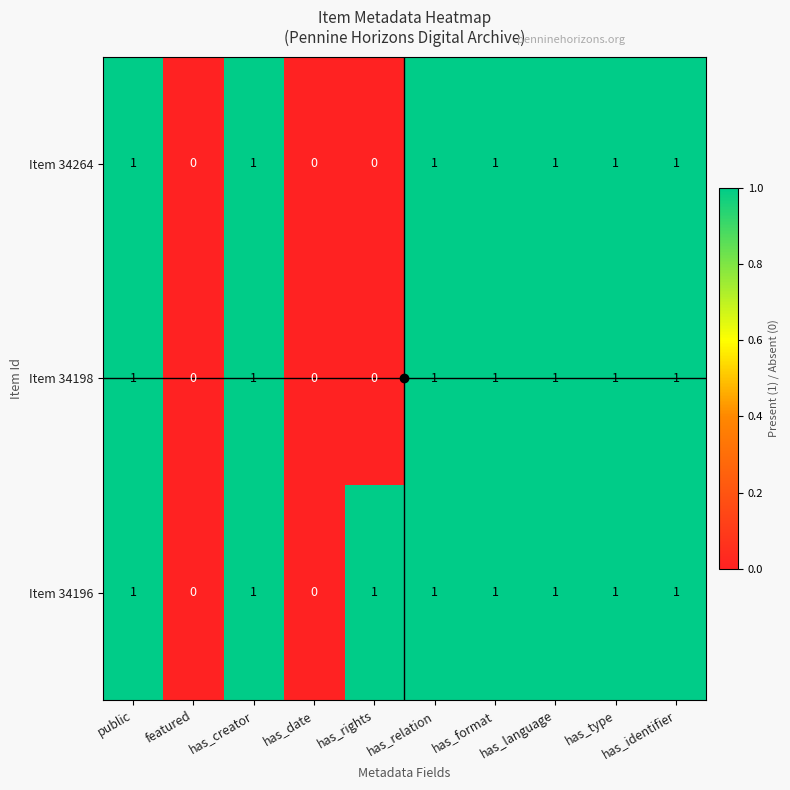

The Item 34264 series shows 1 at has_language. True or false?

True